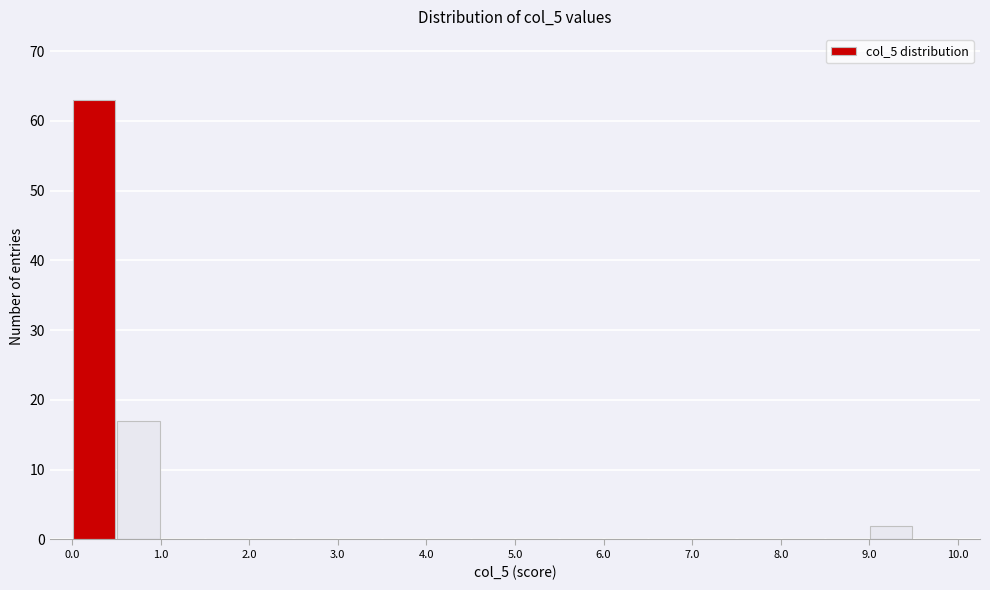

Over which range of the x-axis is the bar tallest?

0.0 to 0.5